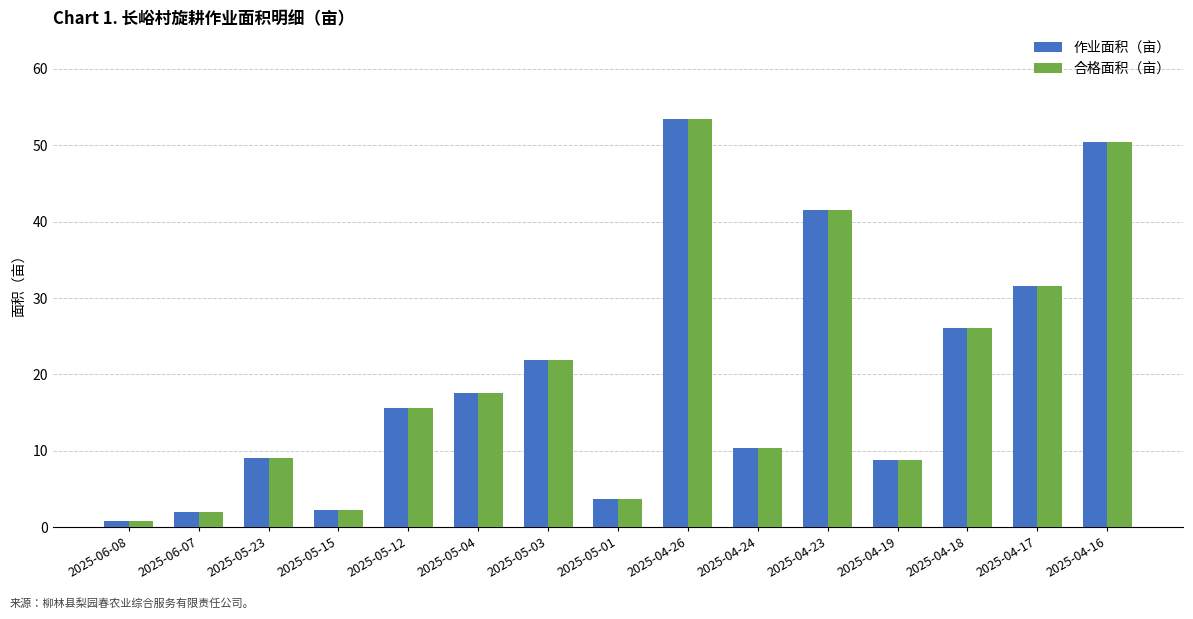

What is the difference between the maximum and minimum values in the 合格面积（亩） series?

52.6